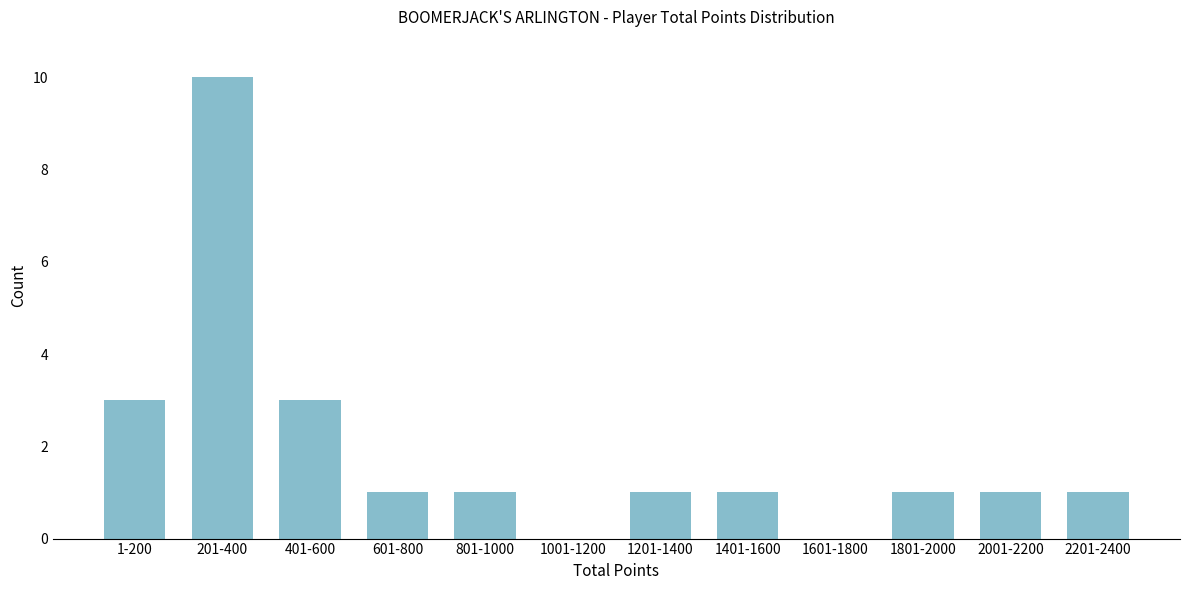

Reading left to right, what are all the values shown in this chart?

1-200=3	201-400=10	401-600=3	601-800=1	801-1000=1	1001-1200=0	1201-1400=1	1401-1600=1	1601-1800=0	1801-2000=1	2001-2200=1	2201-2400=1